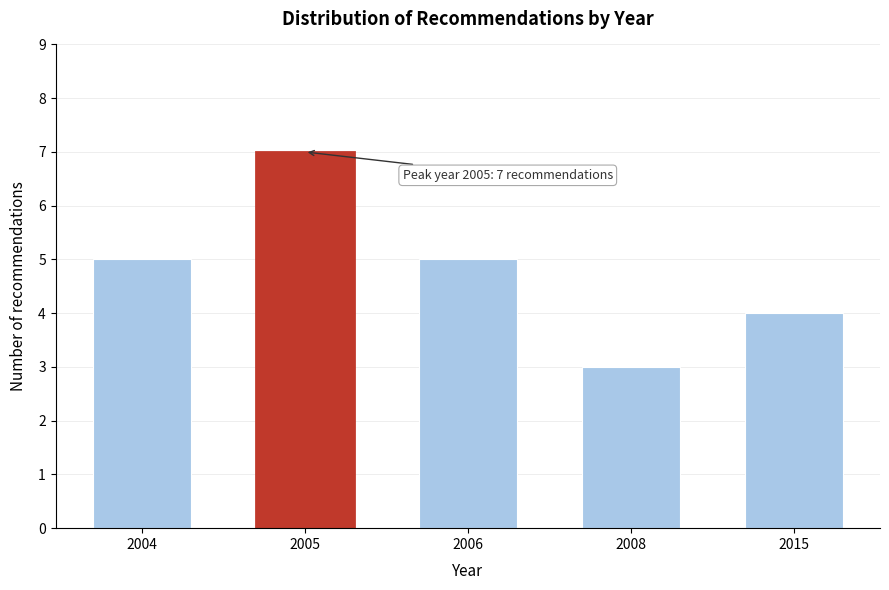

Reading left to right, what are all the values shown in this chart?

2004=5	2005=7	2006=5	2008=3	2015=4